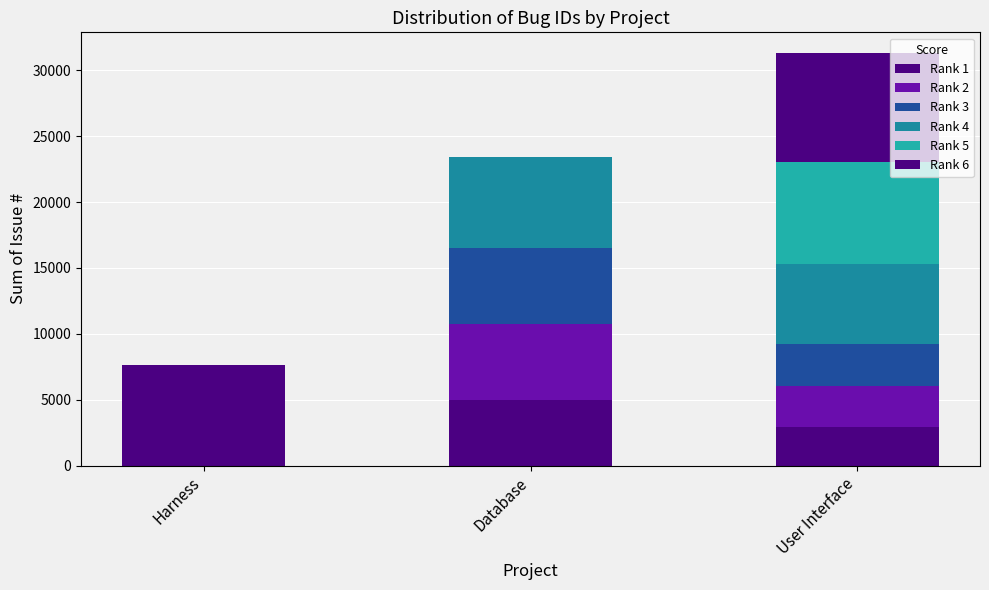

What is the average value of the Rank 2 series?

2982